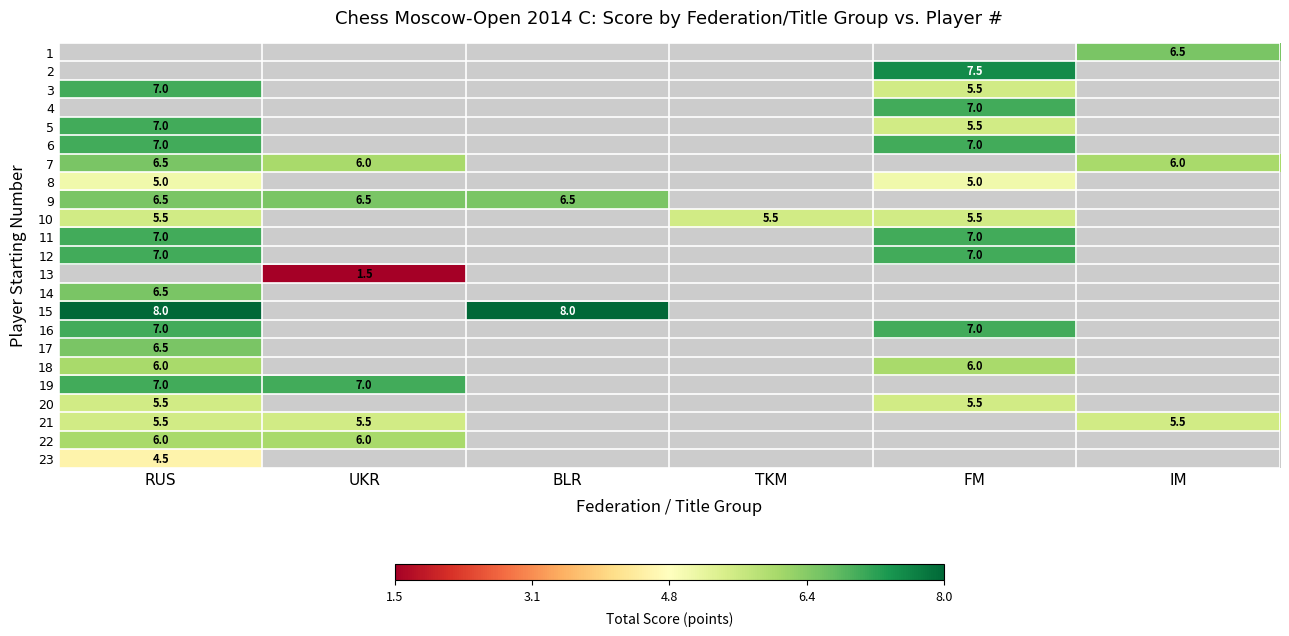

What is the greatest value displayed?

8.0